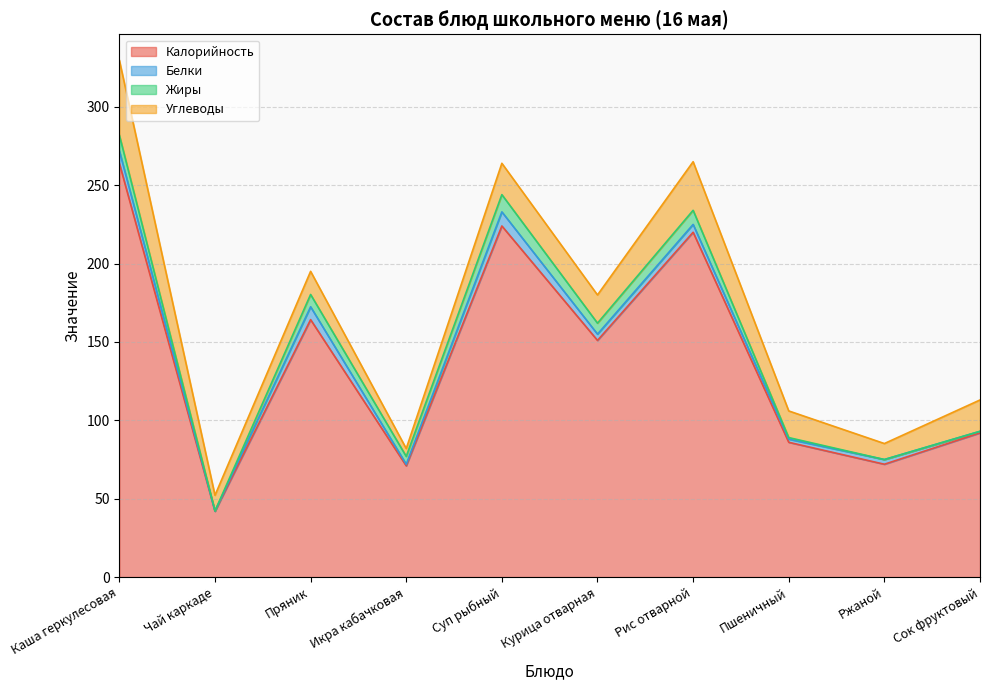

What is the spread (max minus min) of values at Пряник?

156.4